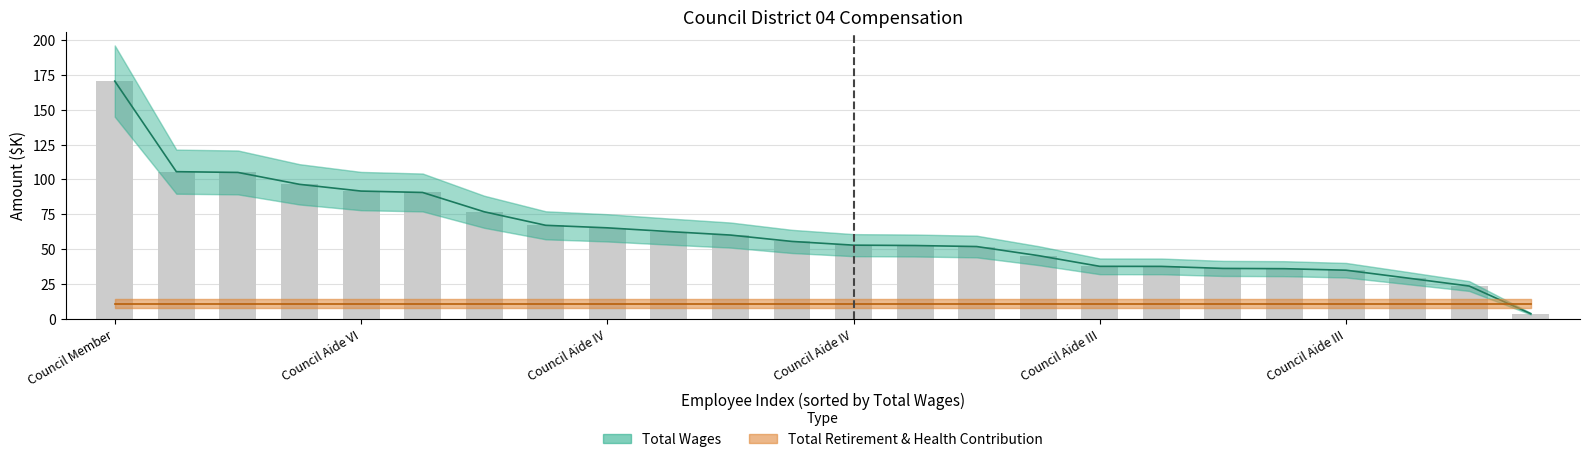

Where is Total Retirement & Health Contribution nearest to the value 10?

Council Member